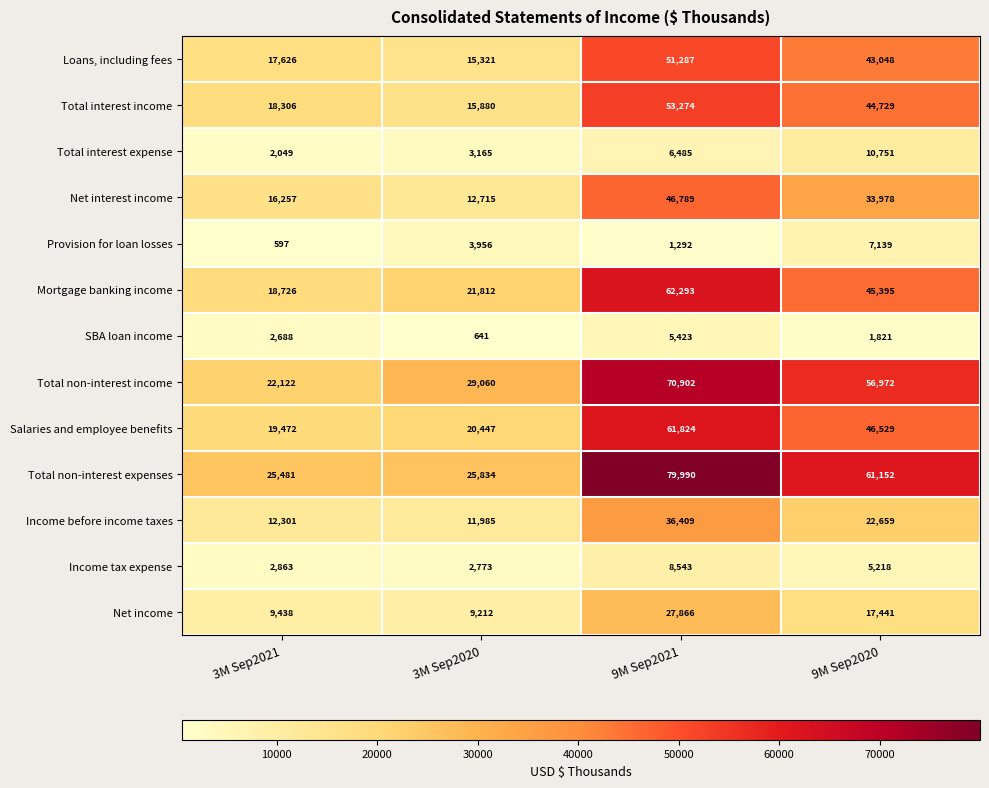

What is the lowest value of the Income before income taxes series?

11985